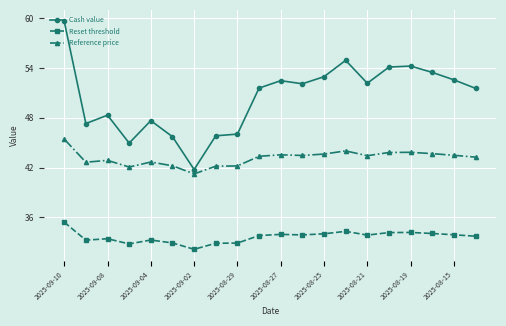

What is the sum of all Reset threshold values?

673.2